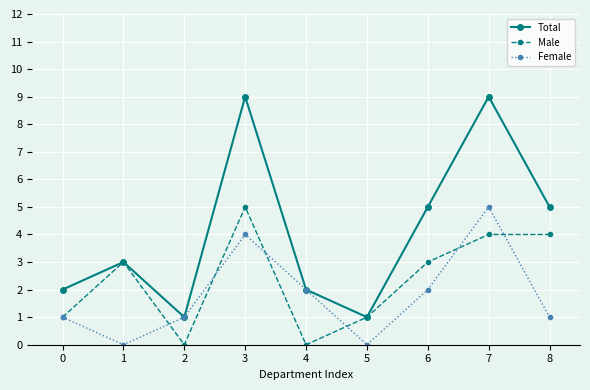

What is the maximum value for Total?

9